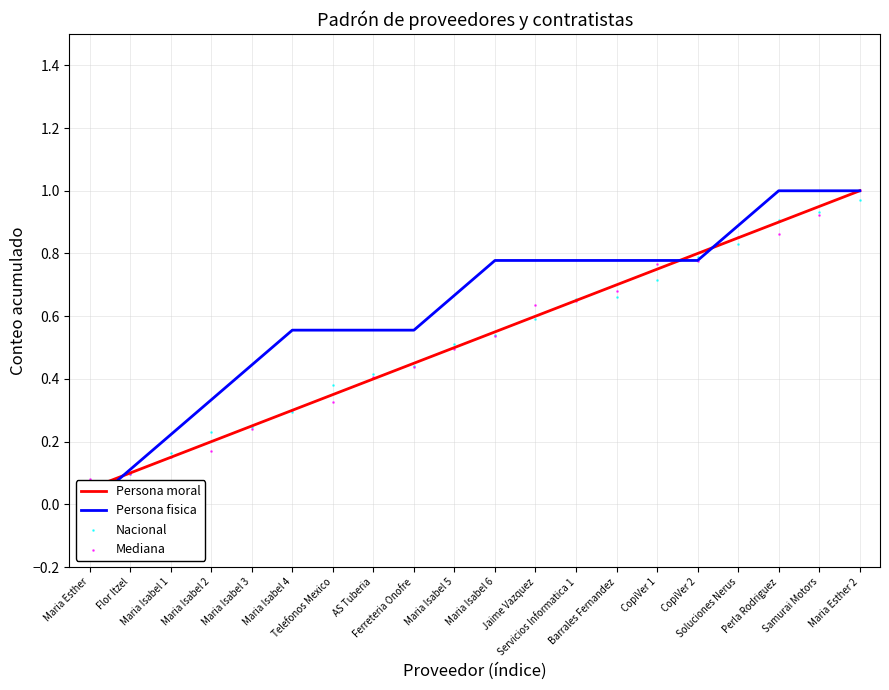

At which category is the sum across all series the highest?

Maria Esther 2